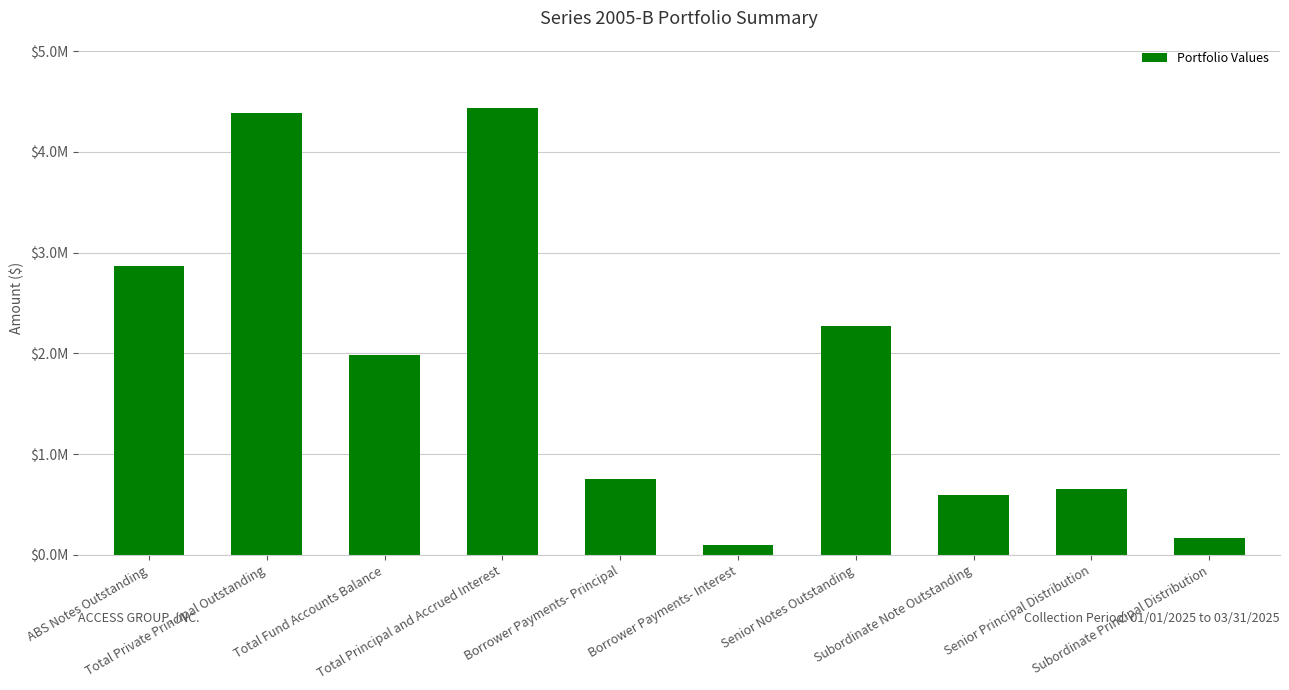

Rank the categories by value from highest to lowest.

Total Principal and Accrued Interest, Total Private Principal Outstanding, ABS Notes Outstanding, Senior Notes Outstanding, Total Fund Accounts Balance, Borrower Payments- Principal, Senior Principal Distribution, Subordinate Note Outstanding, Subordinate Principal Distribution, Borrower Payments- Interest